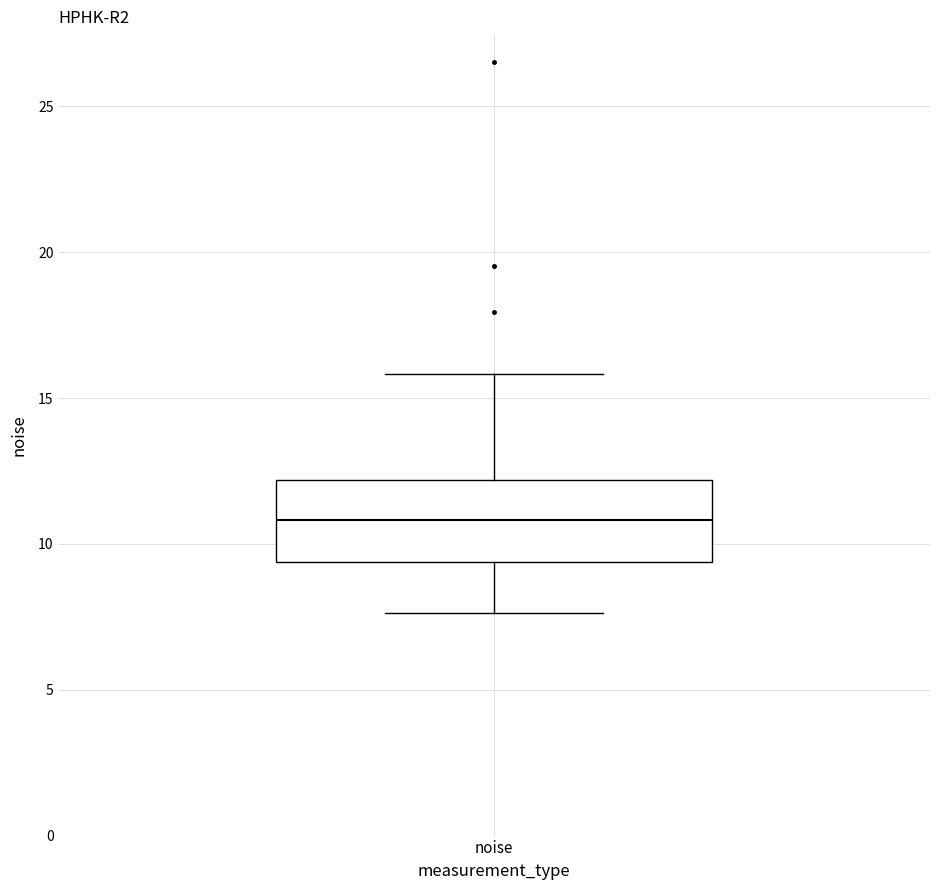

Transcribe this box plot: give where the median line is, the range the box spans, and where the two whiskers end, as read against the y-axis. The values are not printed on the chart, so give them approximately, as read against the axis.

median 11.0, box 9.5 to 12.0, whiskers 7.5 to 16.0